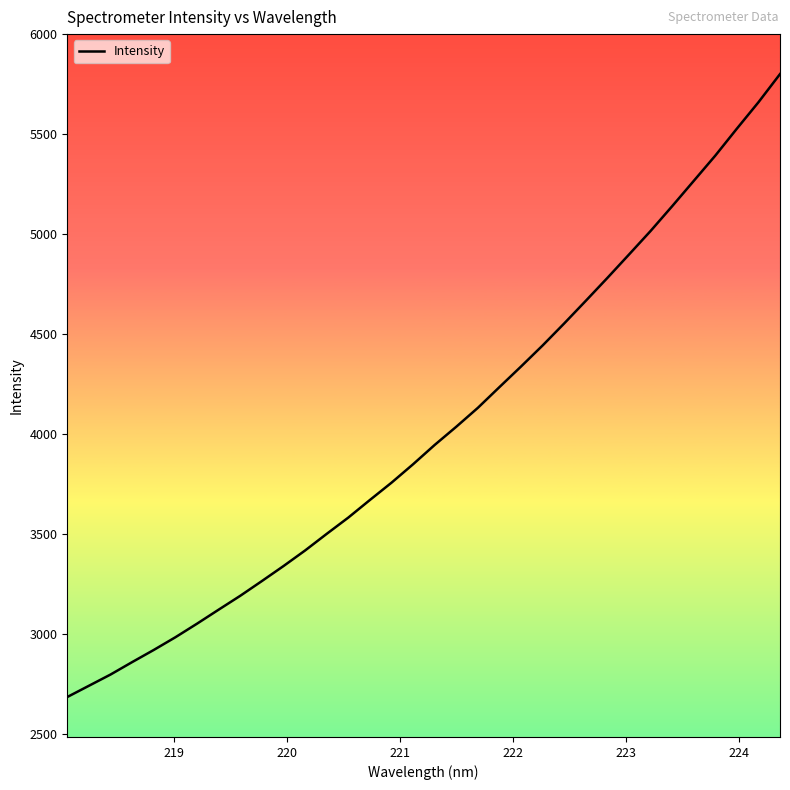

What is the greatest value displayed?

5800.4